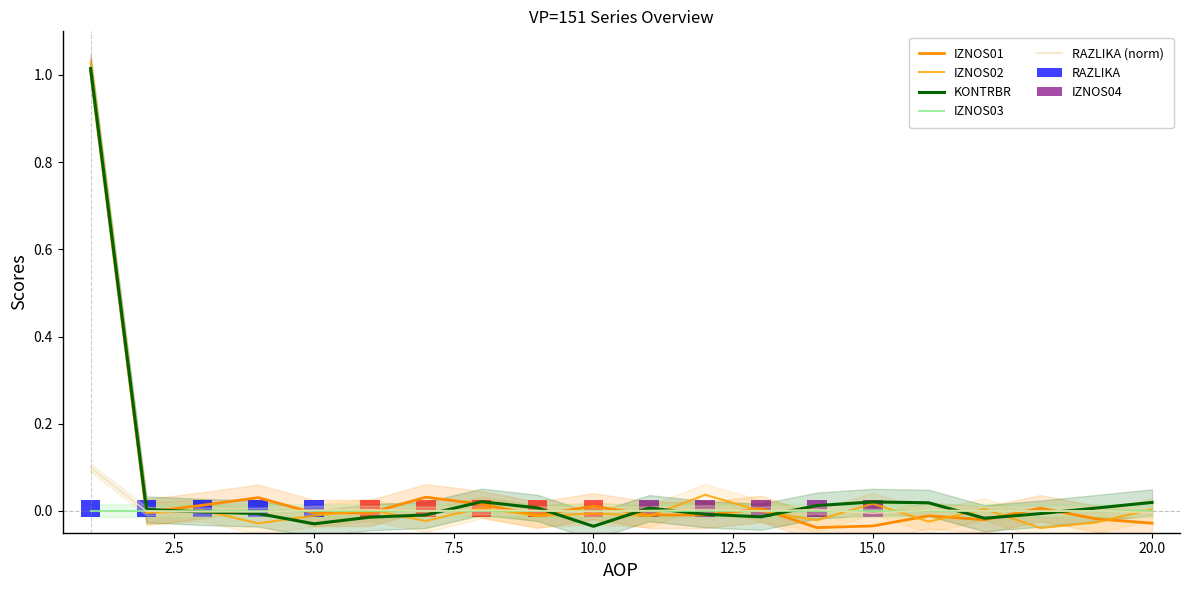

Which series has the widest spread of values?

IZNOS02